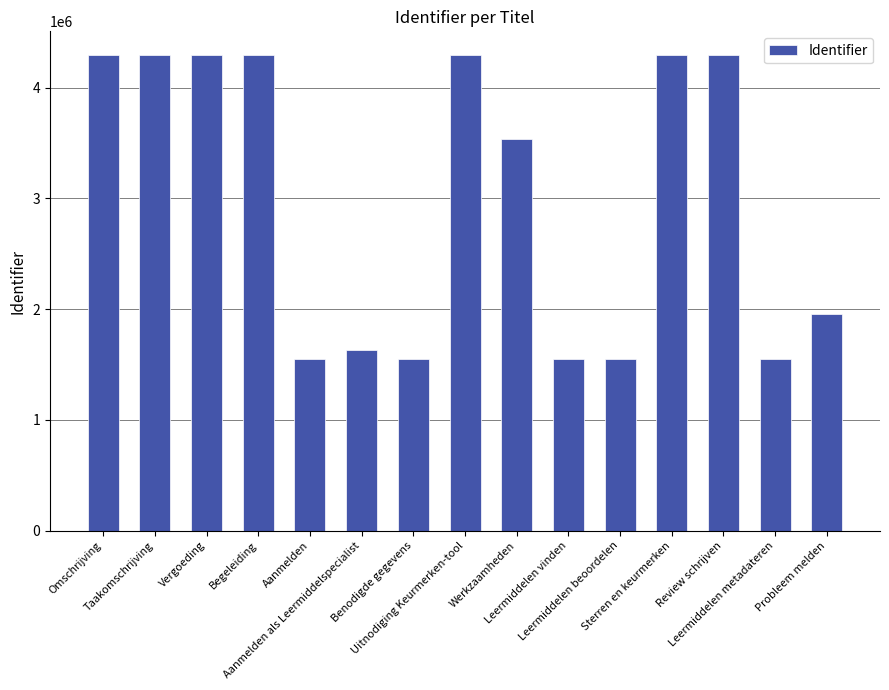

What is the average value?

2995164